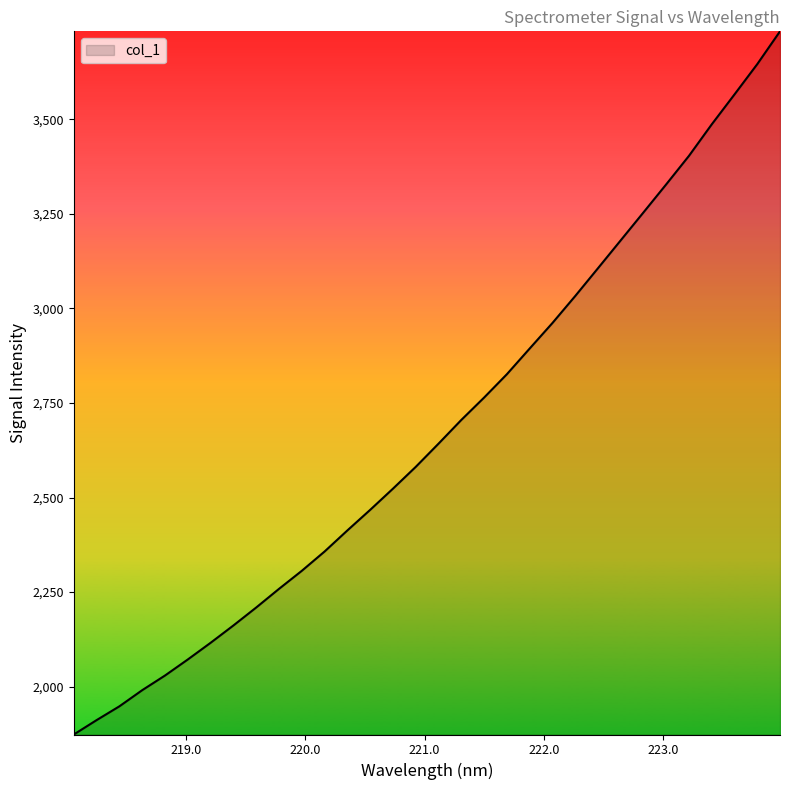

What is the minimum value shown in the chart?

1873.5